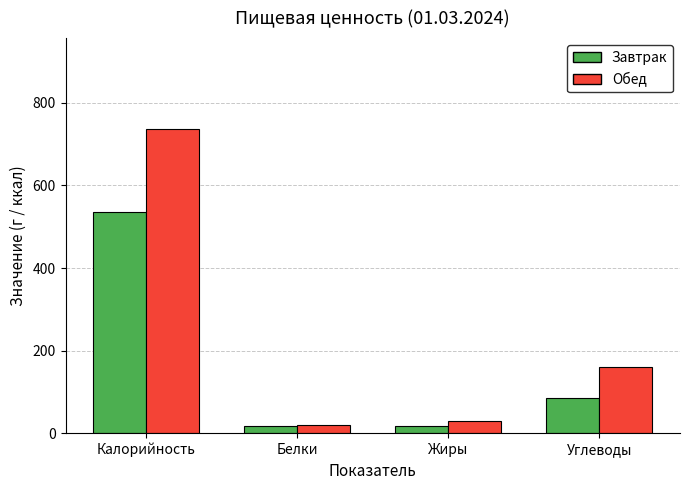

How many groups of bars are there?

4